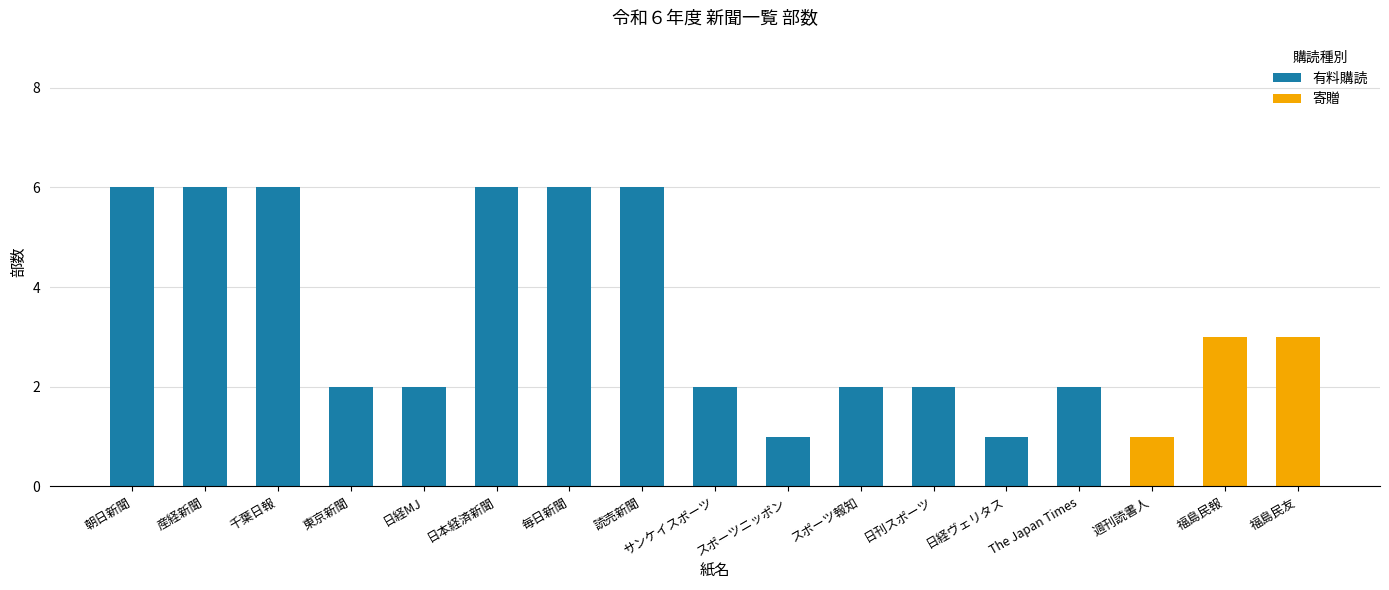

What is the total value across all series at 日経MJ?

2